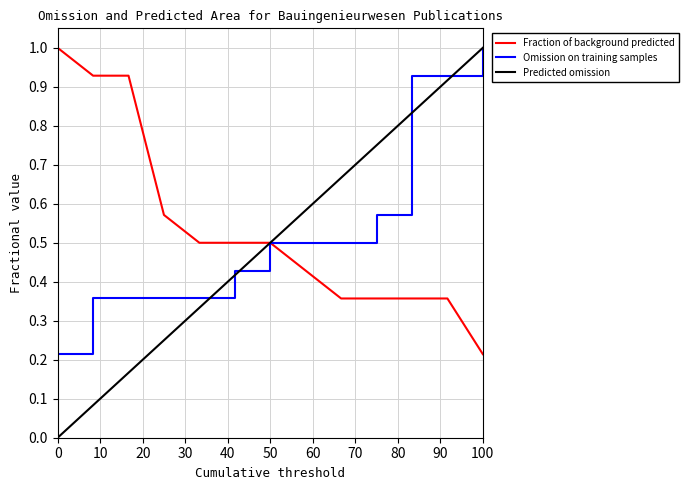

Which series has the largest range (max minus min)?

Predicted omission